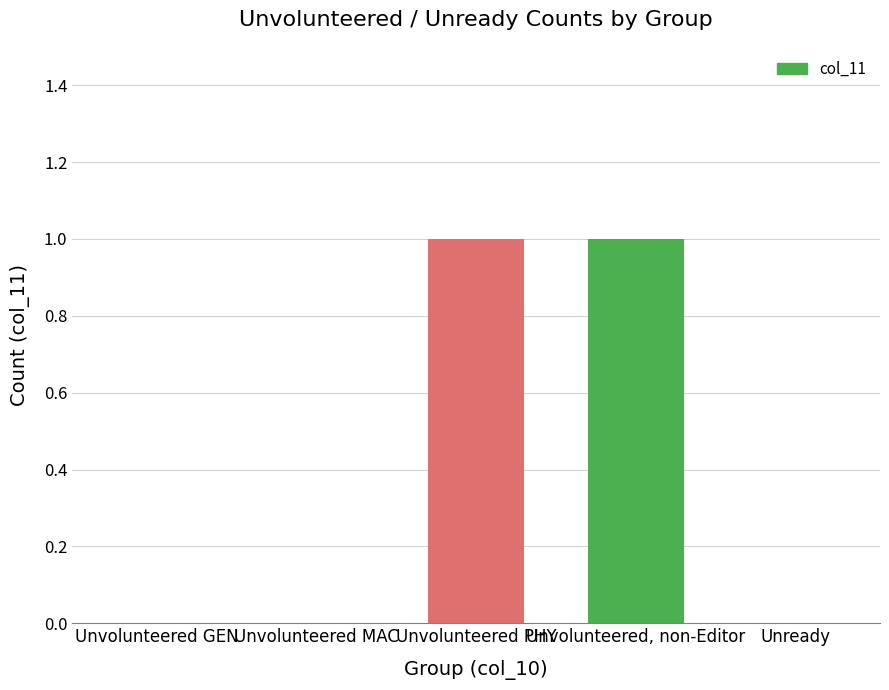

What is the change in value from Unvolunteered MAC to Unvolunteered PHY?

+1